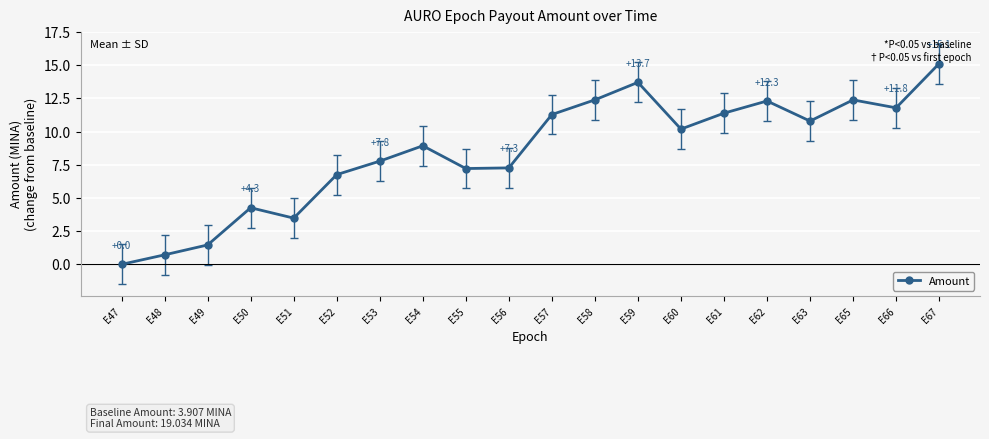

Which category has the lowest value across all series?

E47